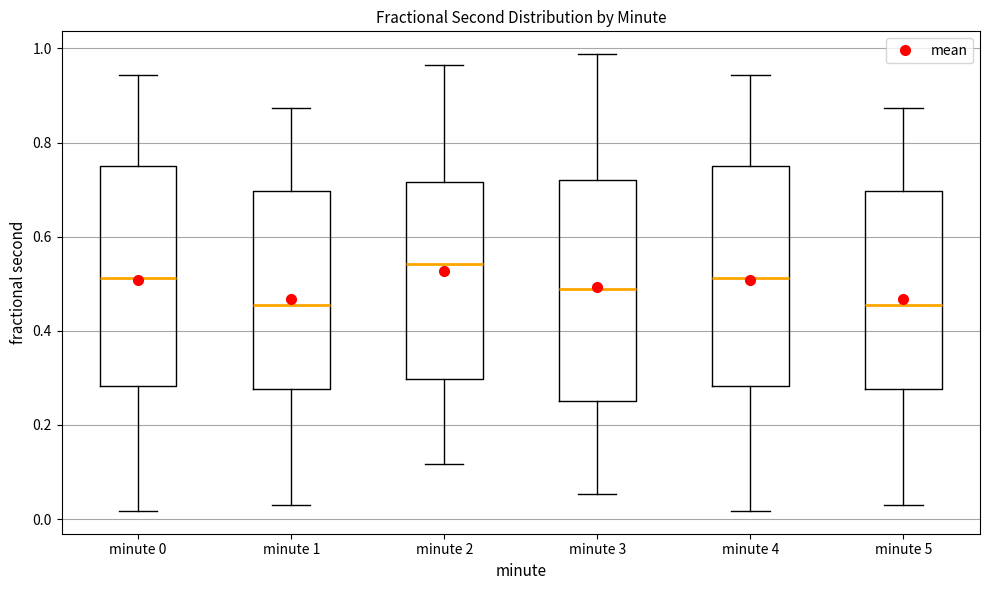

Where is the upper edge of the box for minute 0 on the y-axis? The values are not printed on the chart, so give them approximately, as read against the axis.

0.74